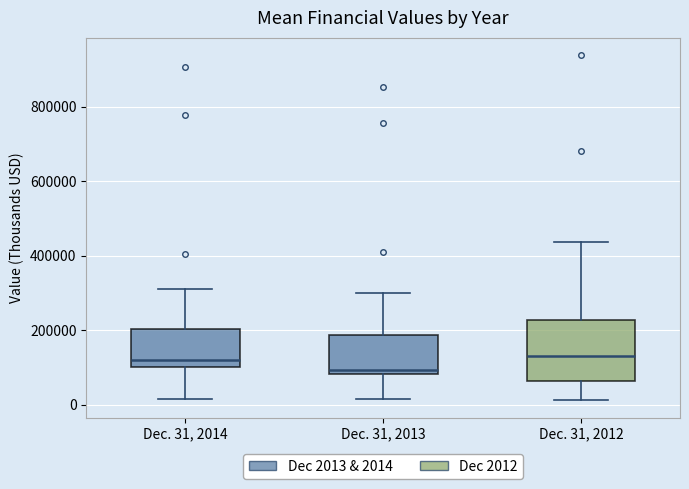

Reading left to right, read every box against the y-axis: the position of its median line, the range the box covers, and the ends of its whiskers. The values are not printed on the chart, so give them approximately, as read against the axis.

Dec. 31, 2014: median 120000, box 100000 to 200000, whiskers 20000 to 320000
Dec. 31, 2013: median 100000, box 80000 to 180000, whiskers 20000 to 300000
Dec. 31, 2012: median 120000, box 60000 to 220000, whiskers 20000 to 440000